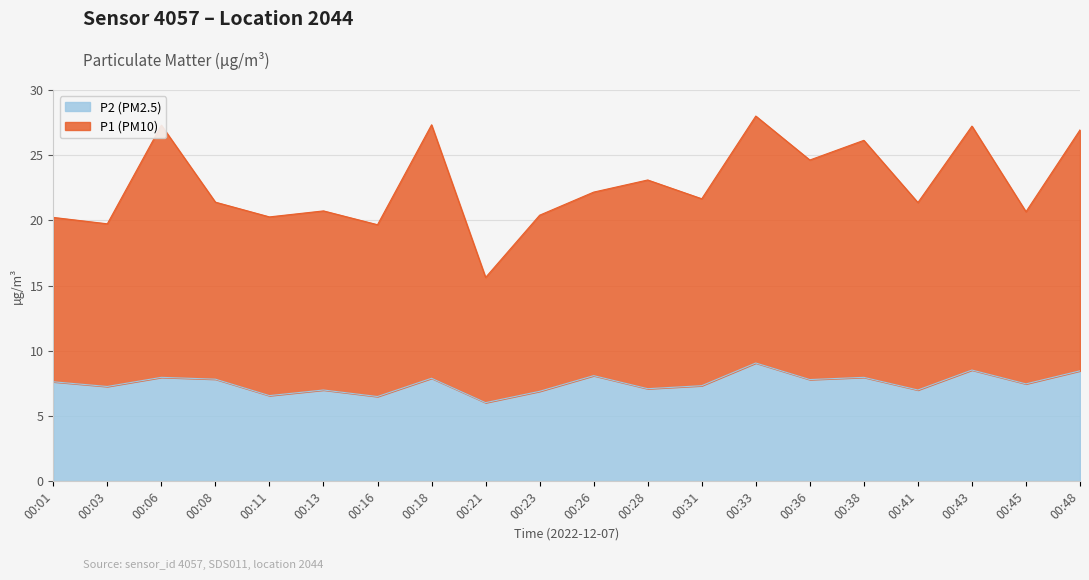

Reading right to left, what are all the values shown in this chart?

P1: 00:48=26.9	00:45=20.7	00:43=27.2	00:41=21.4	00:38=26.1	00:36=24.6	00:33=28.0	00:31=21.7	00:28=23.1	00:26=22.2	00:23=20.4	00:21=15.6	00:18=27.3	00:16=19.7	00:13=20.7	00:11=20.3	00:08=21.4	00:06=27.3	00:03=19.7	00:01=20.2
P2: 00:48=8.5	00:45=7.5	00:43=8.5	00:41=7.0	00:38=8.0	00:36=7.8	00:33=9.1	00:31=7.3	00:28=7.1	00:26=8.1	00:23=6.9	00:21=6.0	00:18=7.9	00:16=6.5	00:13=7.0	00:11=6.6	00:08=7.8	00:06=8.0	00:03=7.3	00:01=7.6